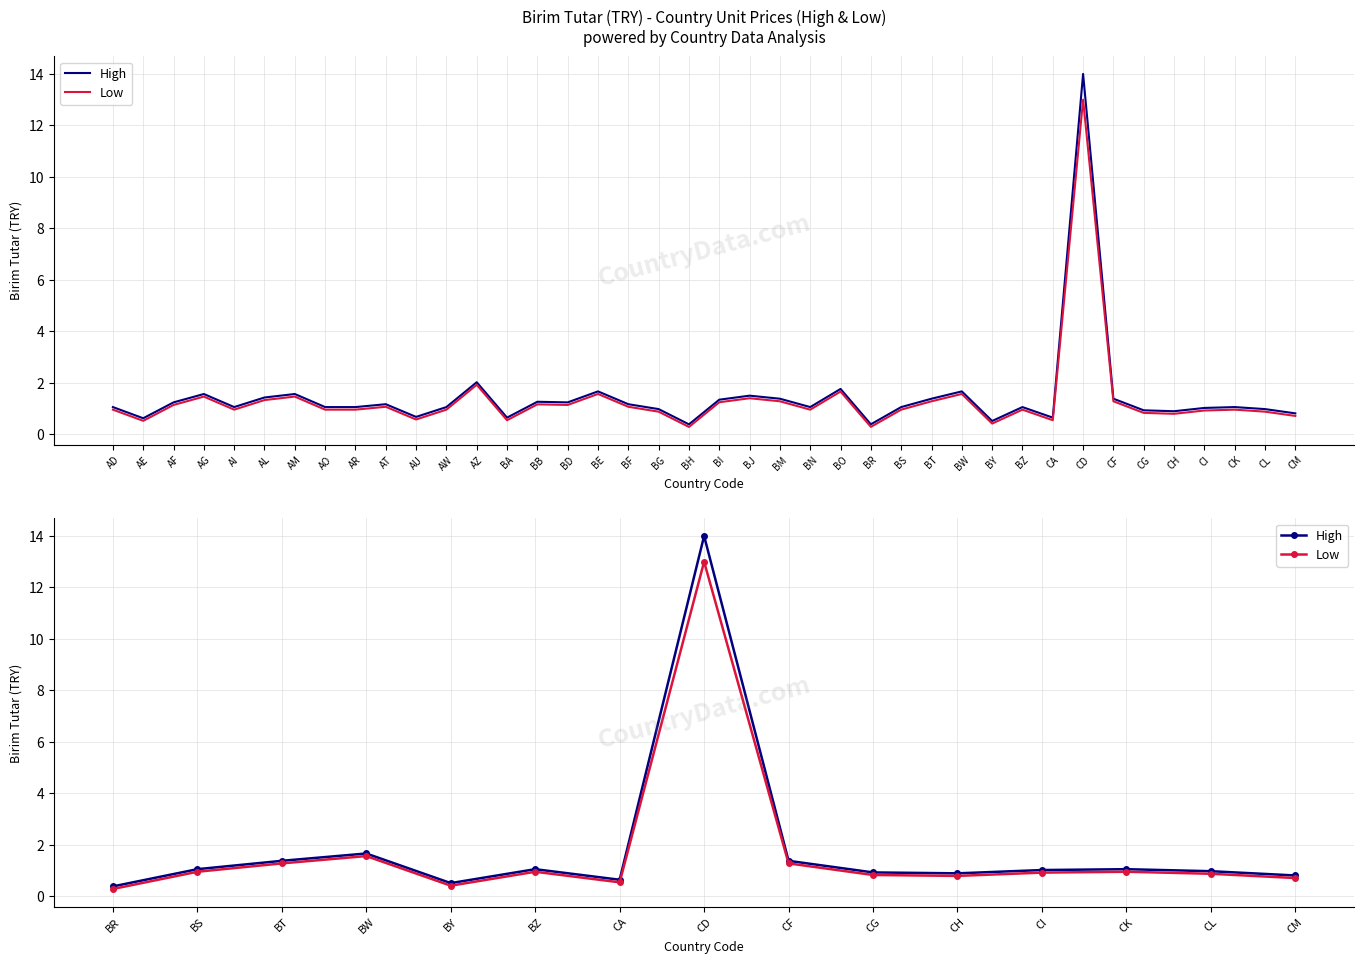

What is the average value of the Low series?

1.7